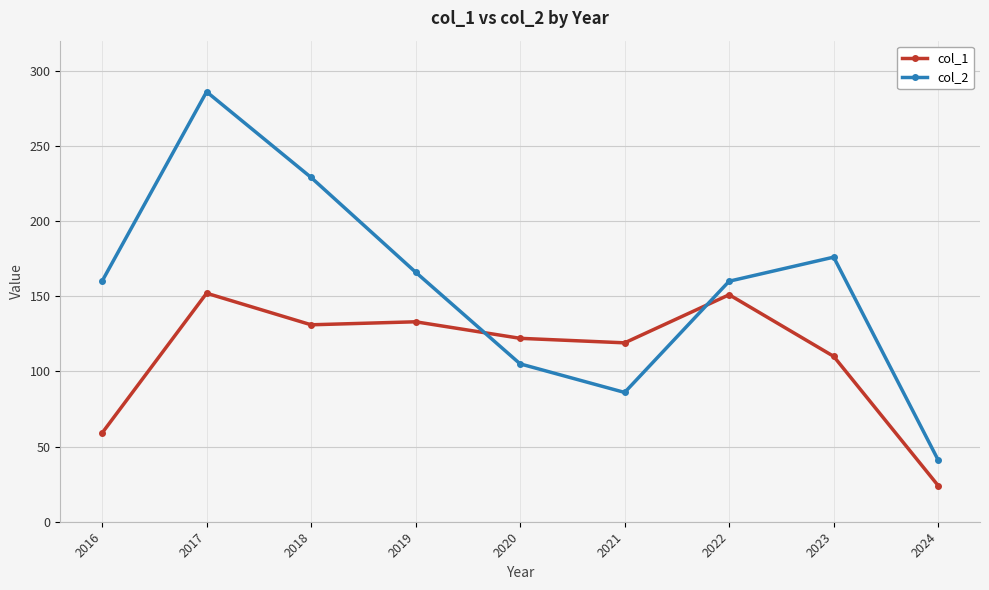

What is the average value of the col_2 series?

157